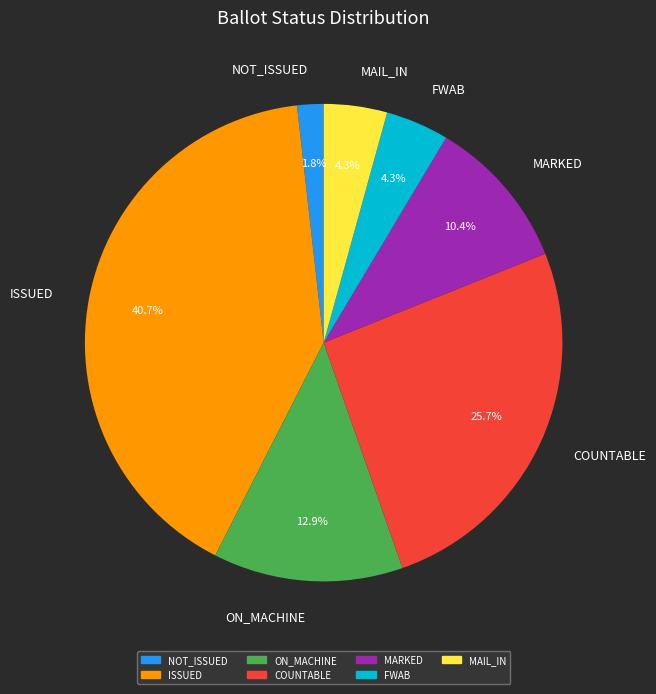

How many segments does this pie chart have?

7